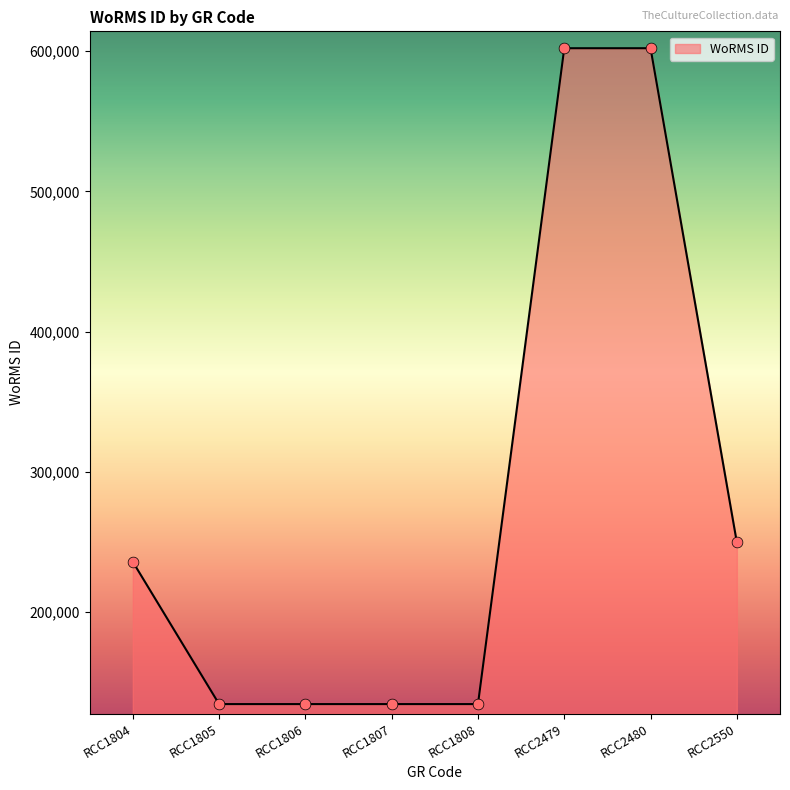

What is the ratio of the value at RCC1805 to the value at RCC2480?

0.2